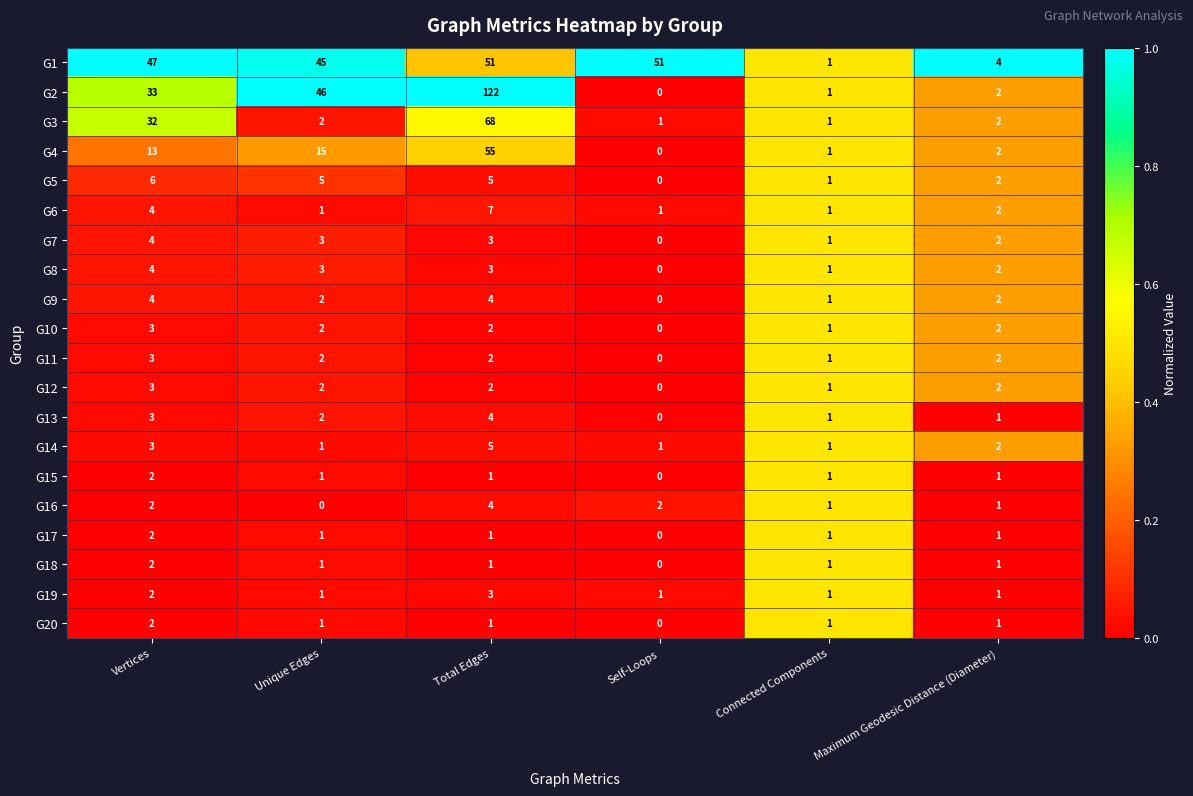

What is the total value across all series at Total Edges?

344